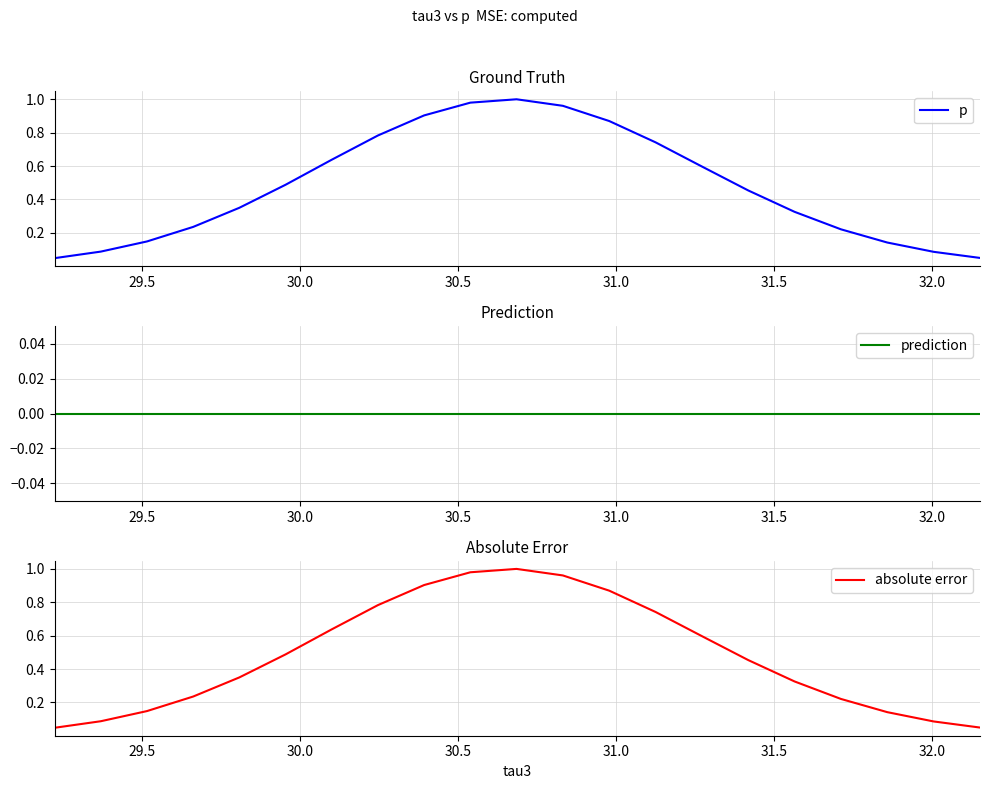

True or false: p and prediction intersect in this chart.

False